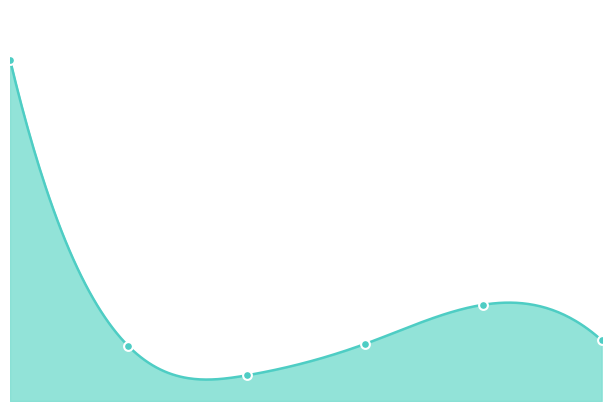

Which has a higher value, 2009-09-04 or 2009-03-20?

2009-09-04